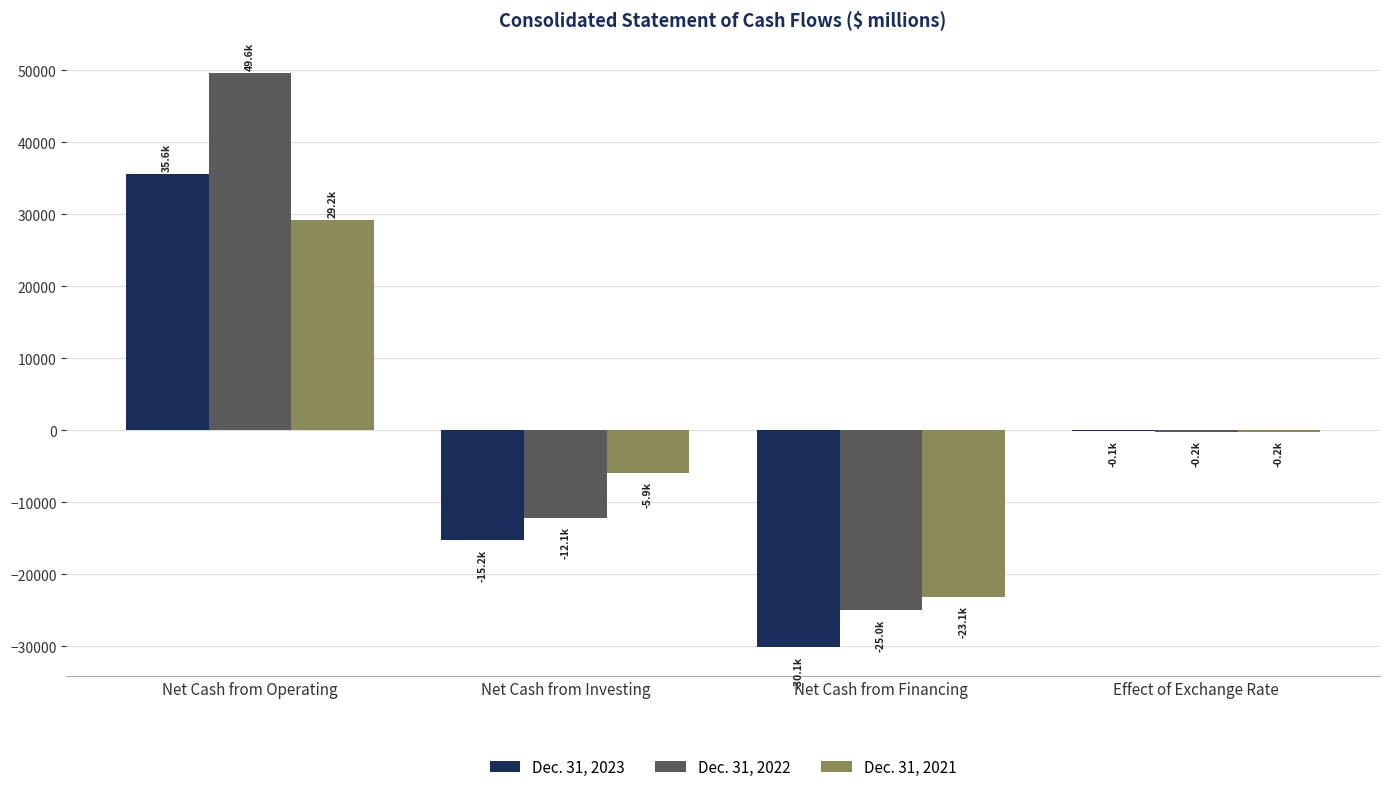

Is it true that Dec. 31, 2023 equals -11841 at Net Cash from Financing?

False